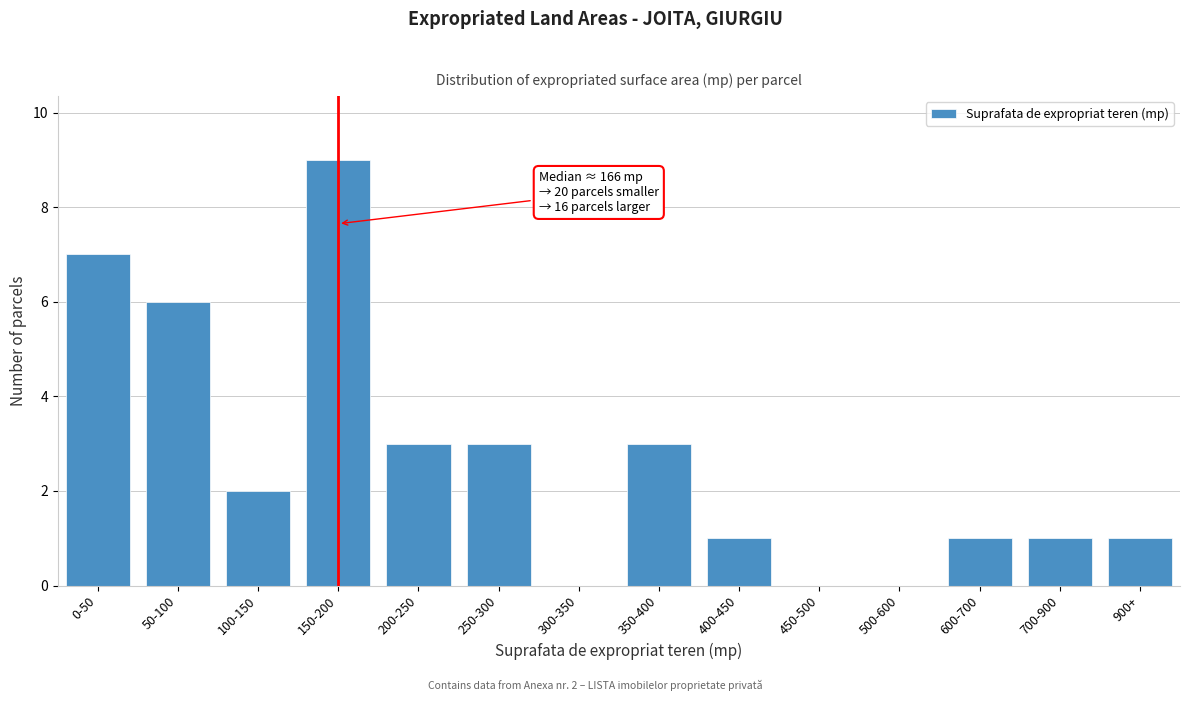

Reading right to left, transcribe all the data shown in this chart.

900+=1	700-900=1	600-700=1	500-600=0	450-500=0	400-450=1	350-400=3	300-350=0	250-300=3	200-250=3	150-200=9	100-150=2	50-100=6	0-50=7